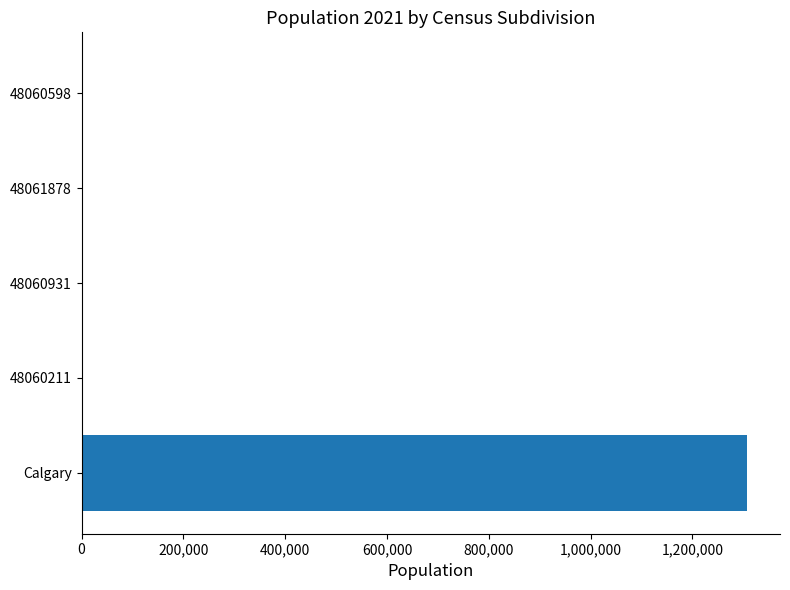

At which category does the chart reach its peak across all series?

Calgary